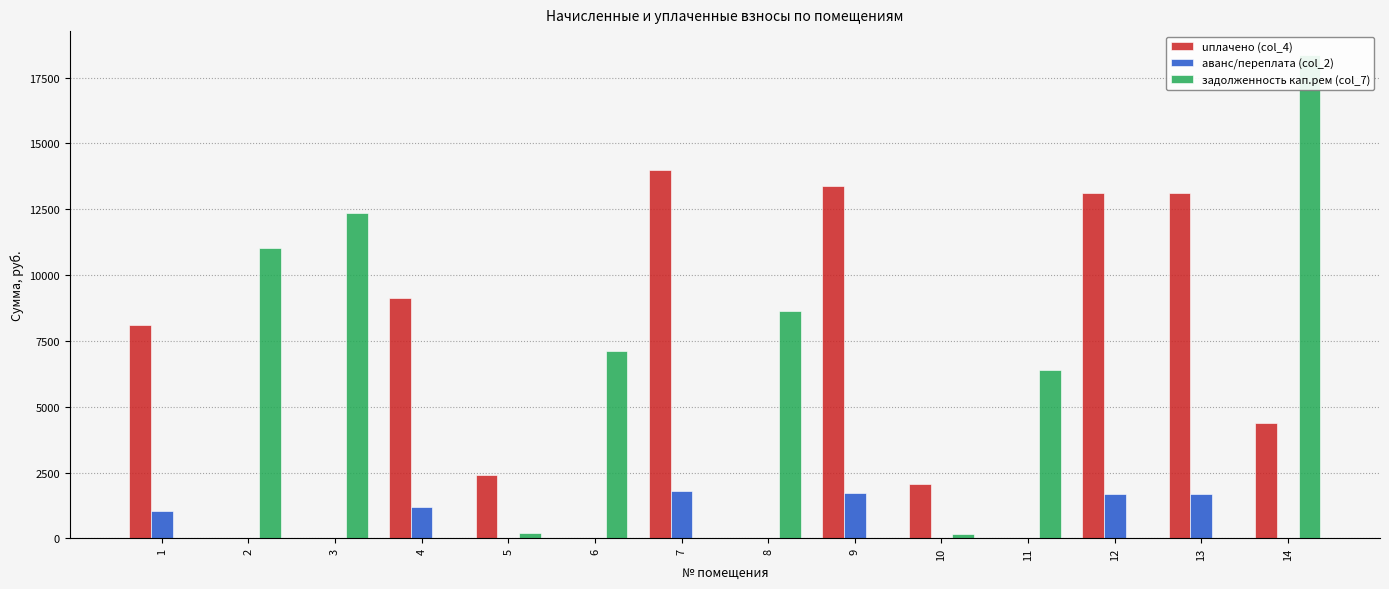

Which series has the largest range (max minus min)?

задолженность кап.рем (col_7)